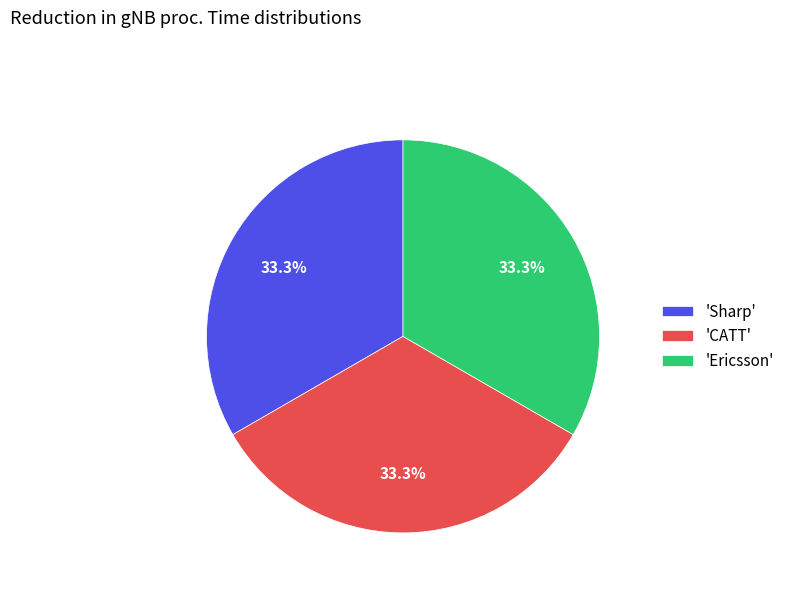

Is there a majority slice in this chart?

No